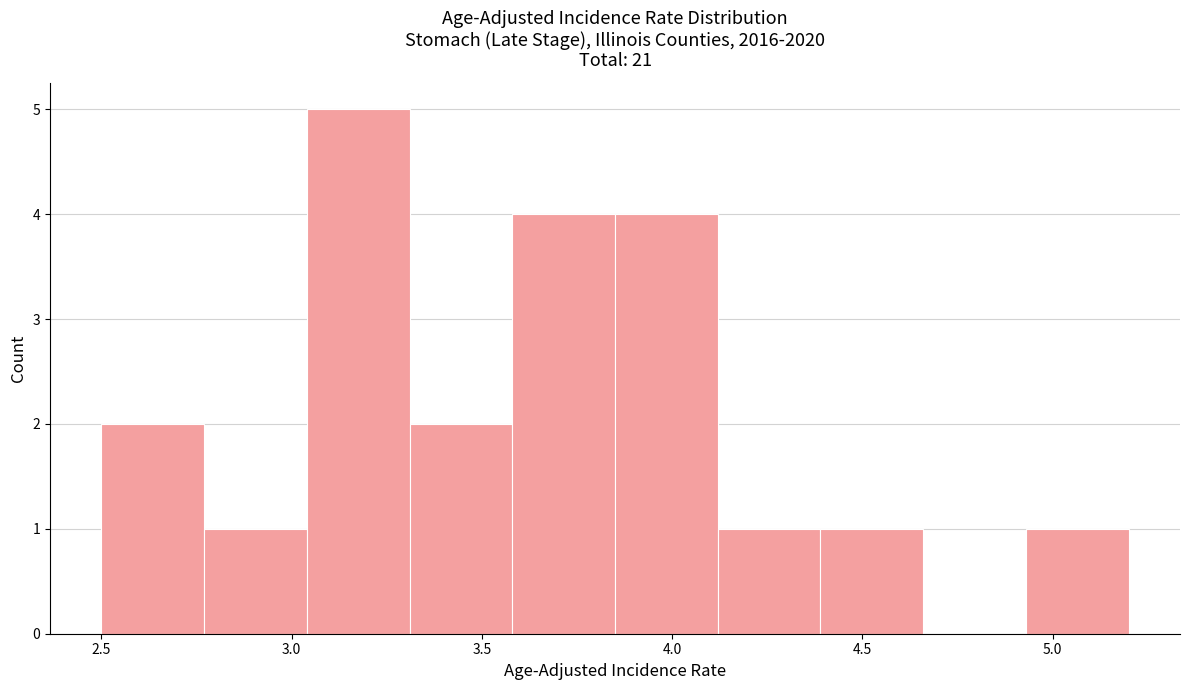

Over which range of the x-axis is the bar tallest?

3.04 to 3.31